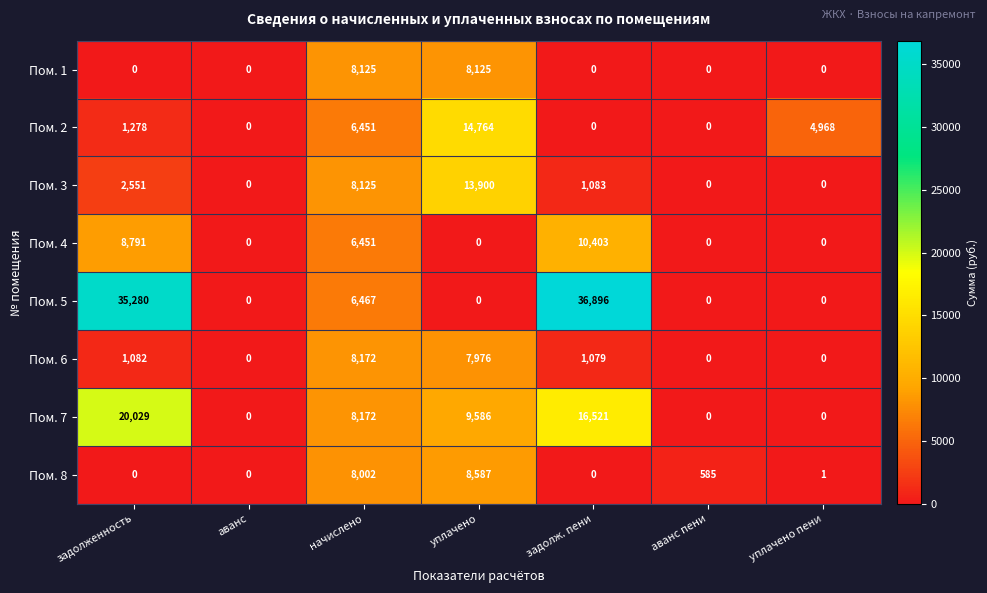

Rank the series by their maximum value, from lowest to highest.

Пом. 1, Пом. 6, Пом. 8, Пом. 4, Пом. 3, Пом. 2, Пом. 7, Пом. 5